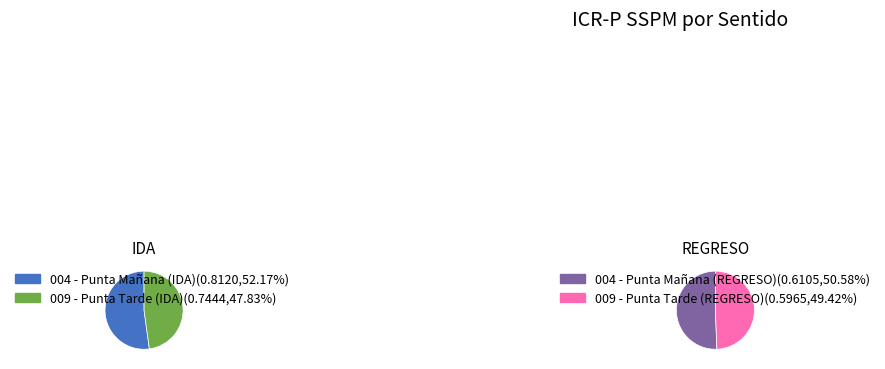

To the nearest percent, what is the difference between the largest and smallest slice percentages?

4%